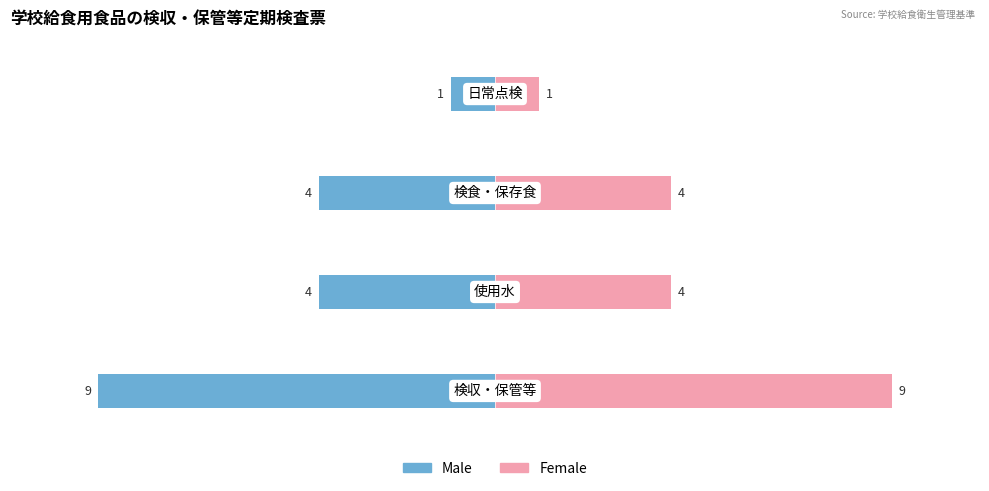

What is the maximum value shown in the chart?

9